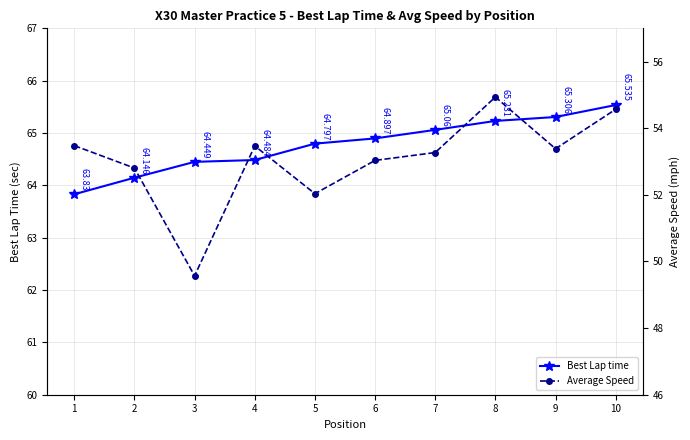

At which label does Best Lap time reach its minimum?

1